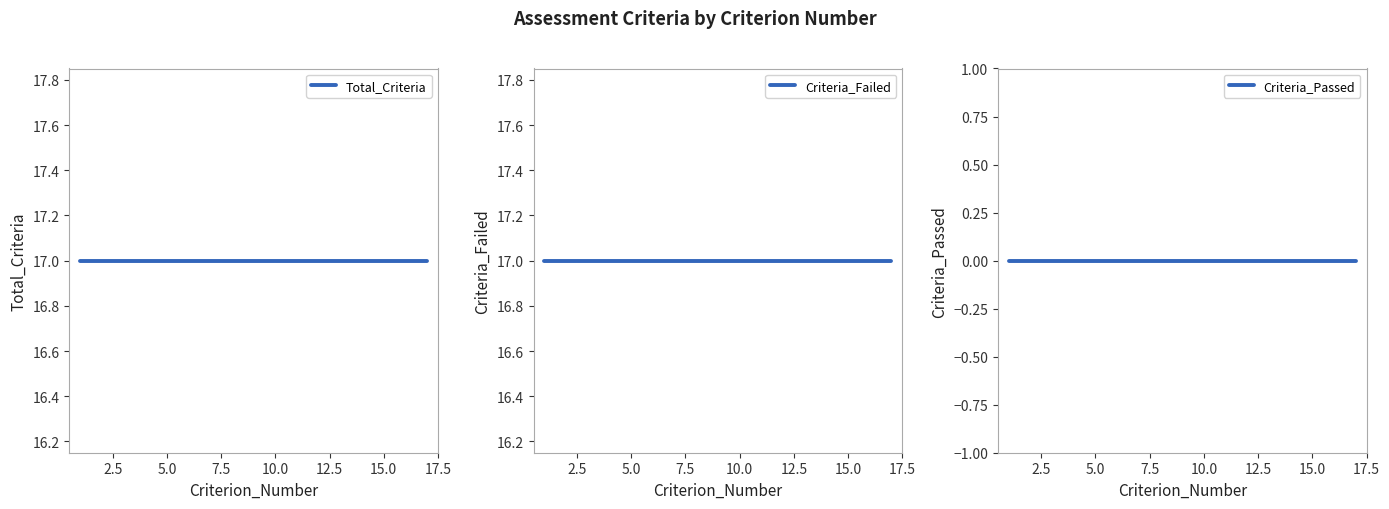

Does the chart display data point markers on the line(s)?

No